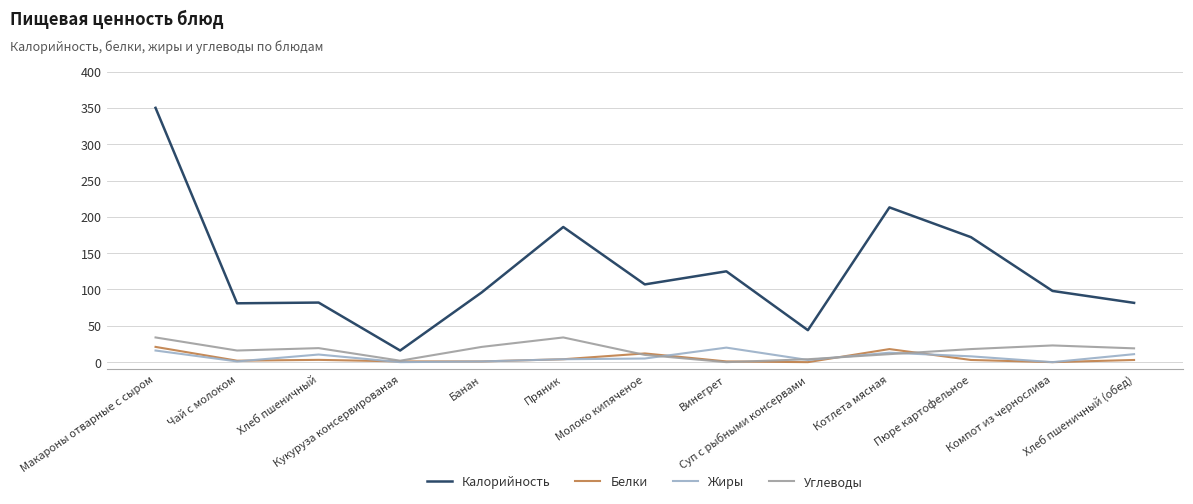

Is this an area chart (filled region under the line)?

No